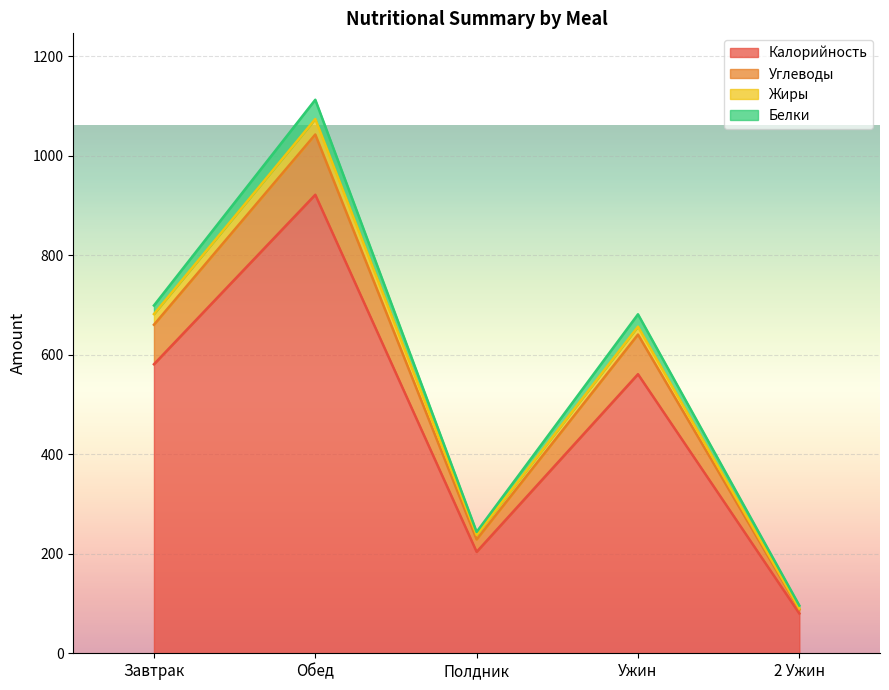

What is the lowest value of the Калорийность series?

80.0